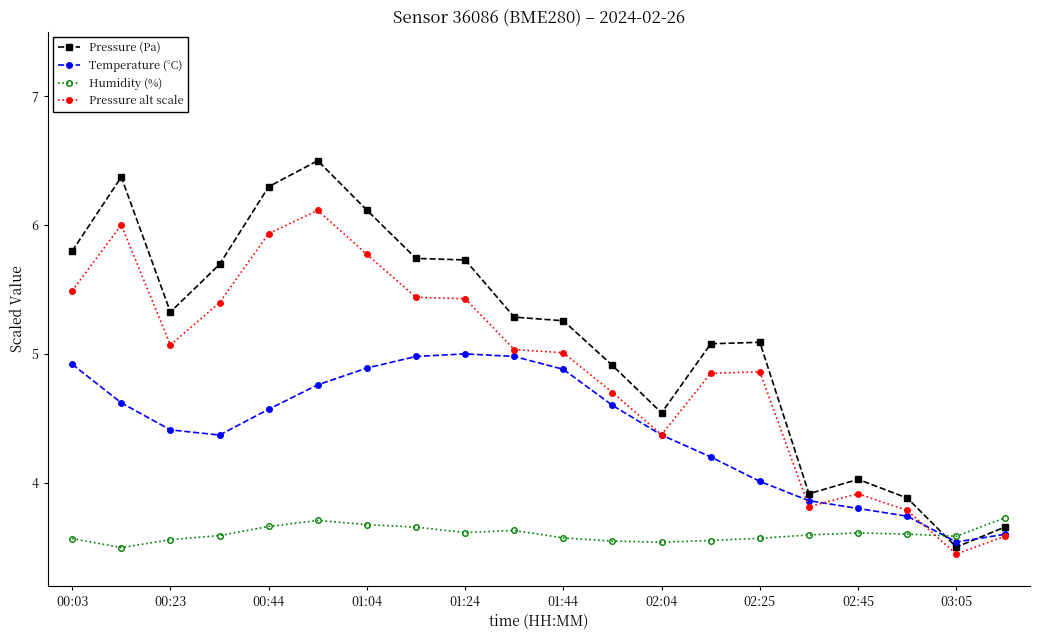

What is the greatest value displayed?

6.5